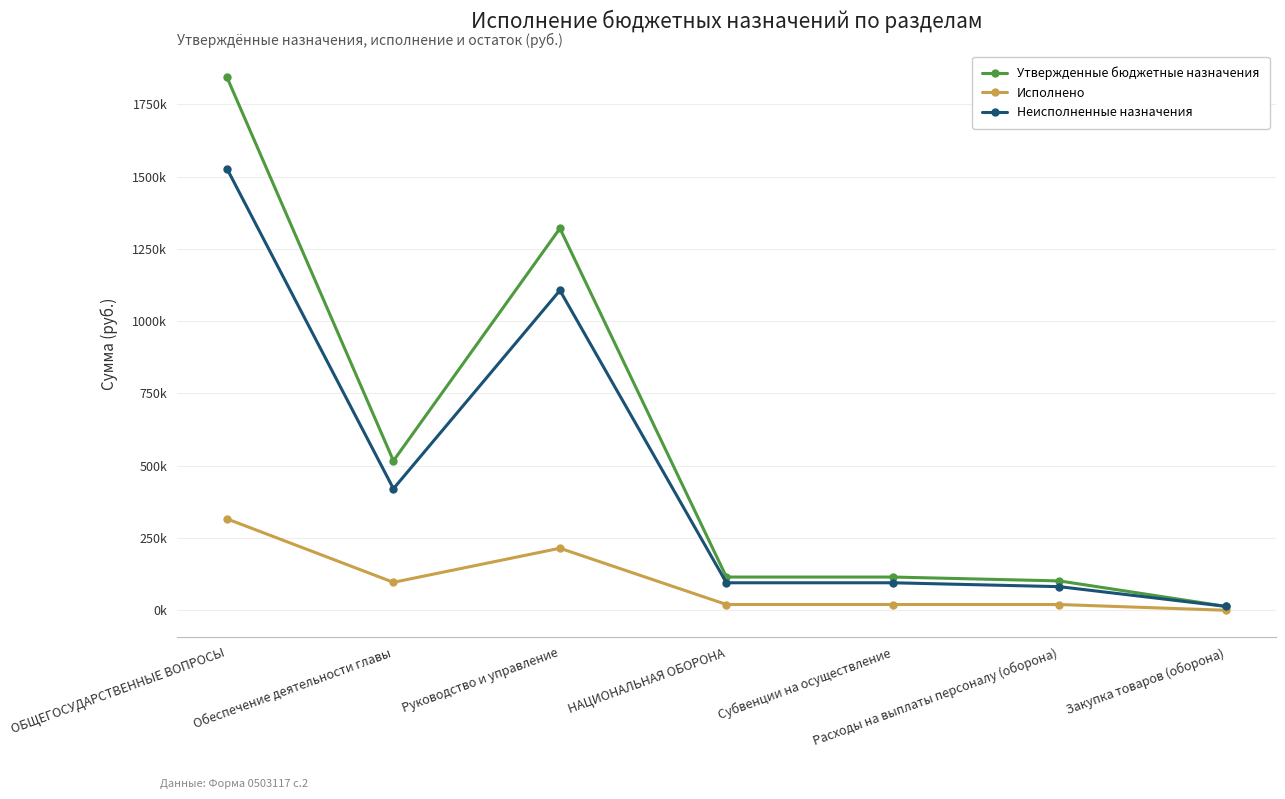

What is the difference between the Неисполненные назначения values at Расходы на выплаты персоналу (оборона) and Закупка товаров (оборона)?

68196.8